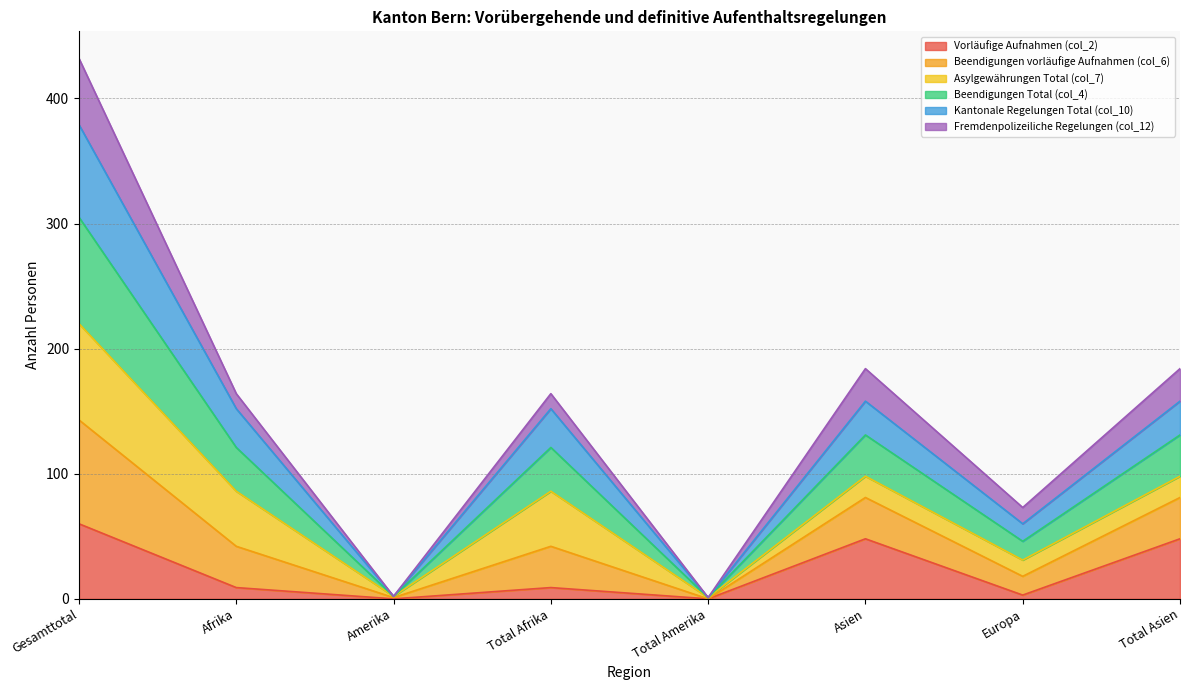

Which category has the lowest value in the Fremdenpolizeiliche Regelungen (col_12) series?

Total Amerika